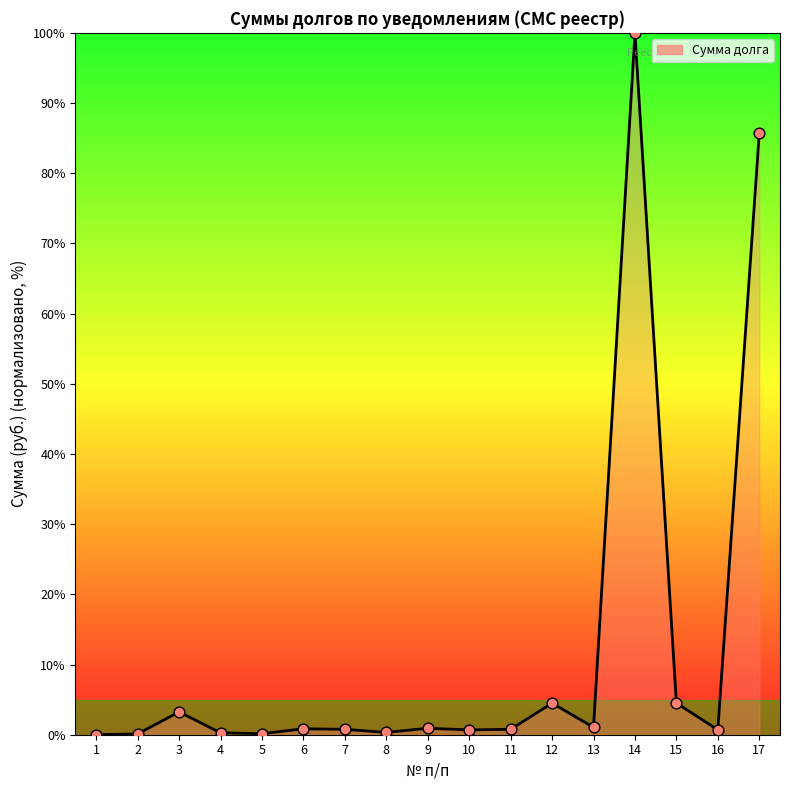

True or false: the data shows 0.8 at 7.

True